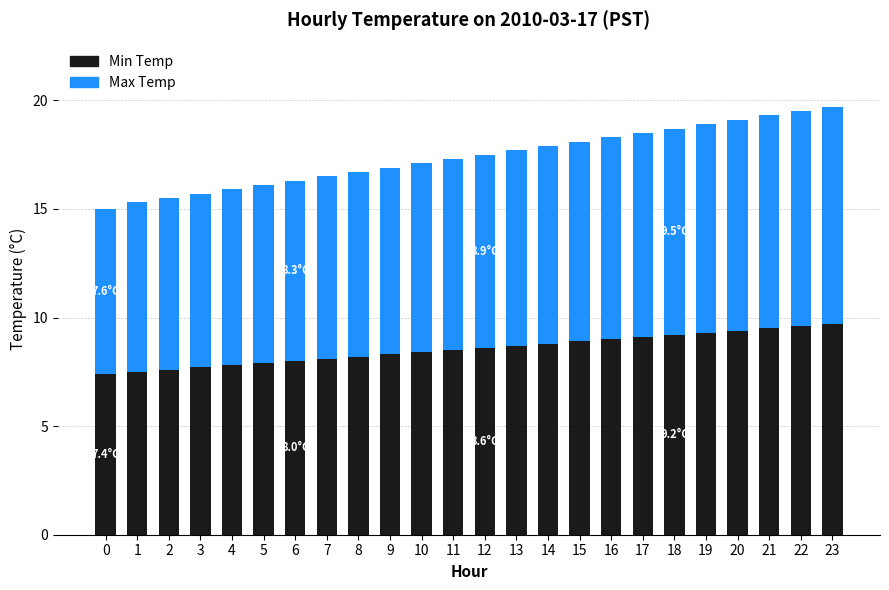

Is it true that Min Temp equals 12.5 at 5?

False